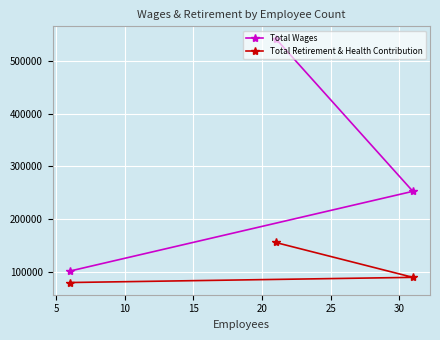

Reading left to right, what are all the values shown in this chart?

Total Wages: 102227	542033	253051
Total Retirement & Health Contribution: 80552	156271	90331